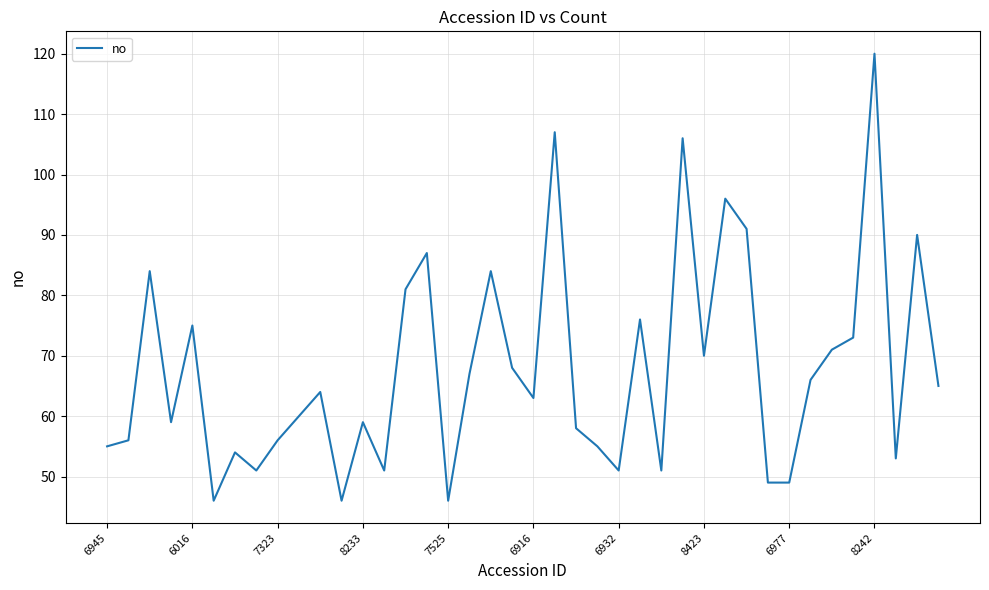

What is the greatest value displayed?

120